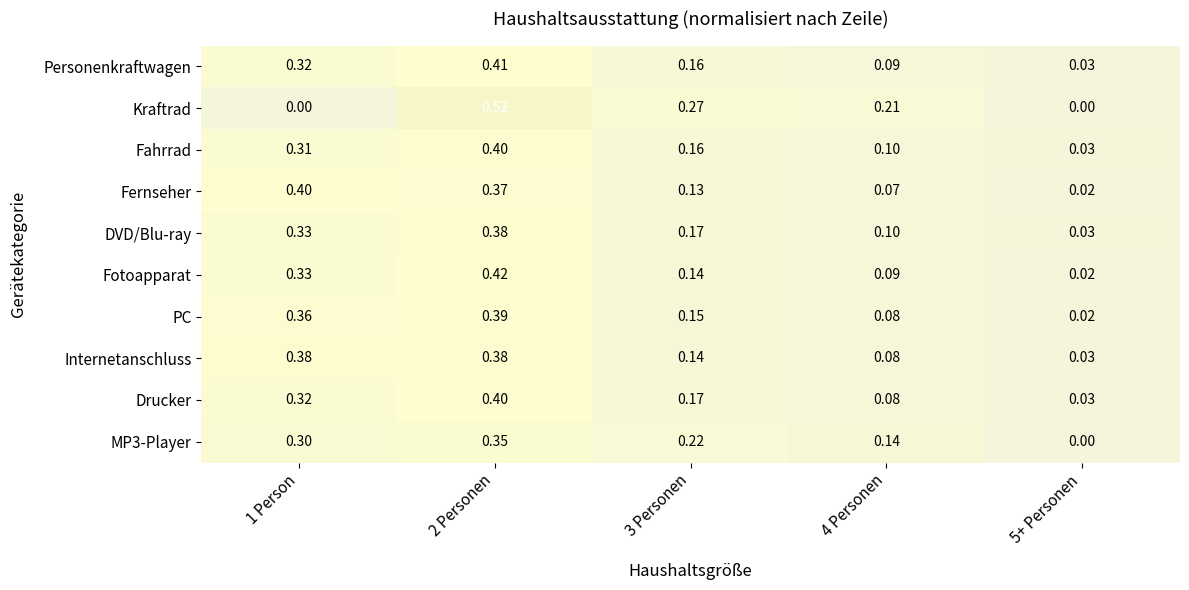

Is the value of Personenkraftwagen at 2 Personen greater than the value of Internetanschluss at 5+ Personen?

Yes